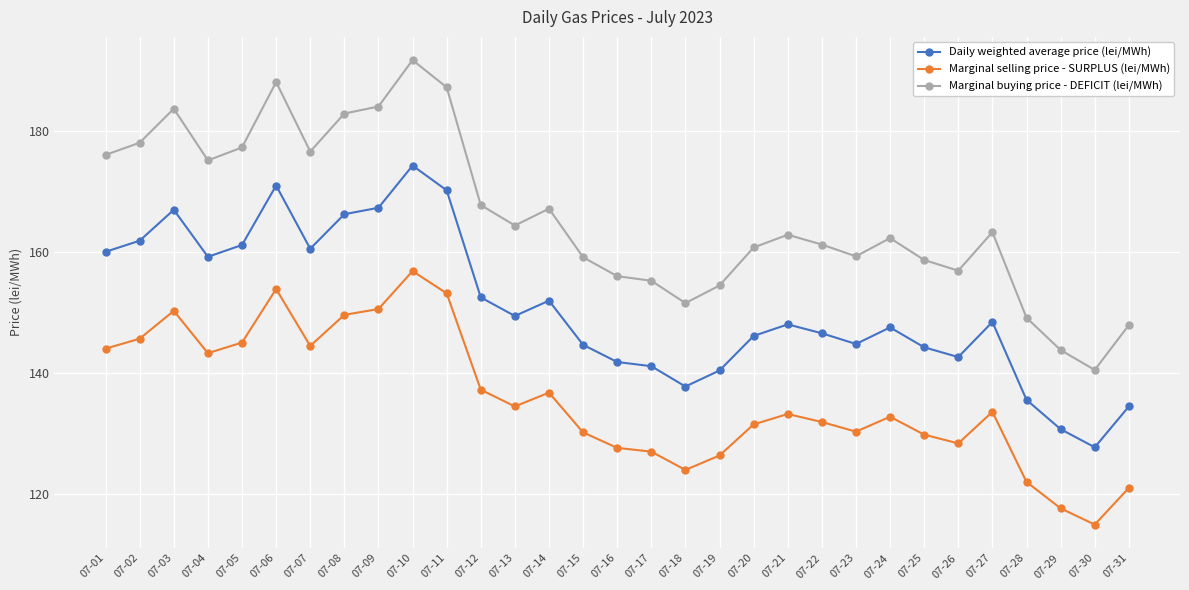

What is the value of the Marginal selling price - SURPLUS (lei/MWh) point at the 10th from the left?

156.9